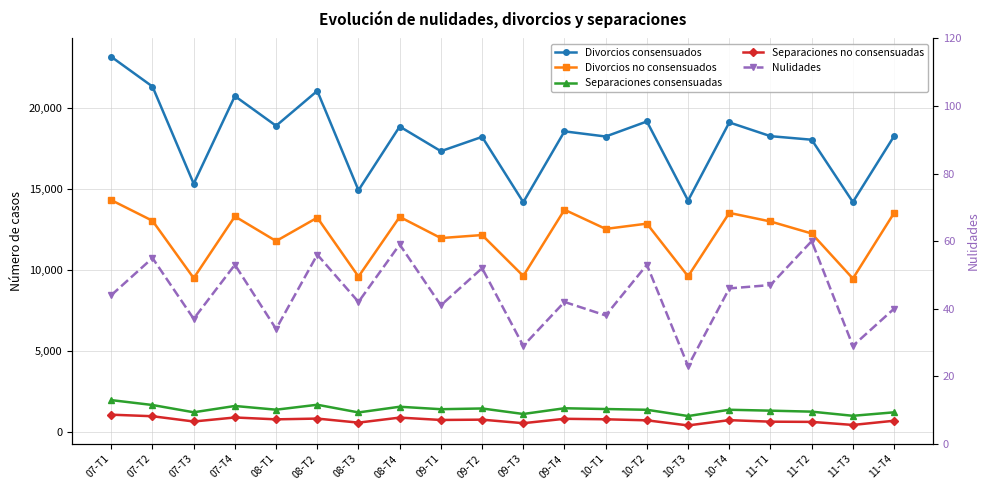

True or false: Divorcios no consensuados and Separaciones no consensuadas intersect in this chart.

False